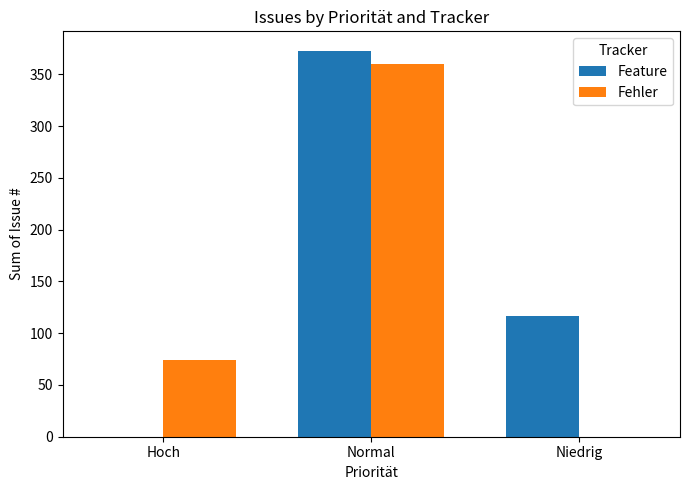

How many groups of bars are there?

3